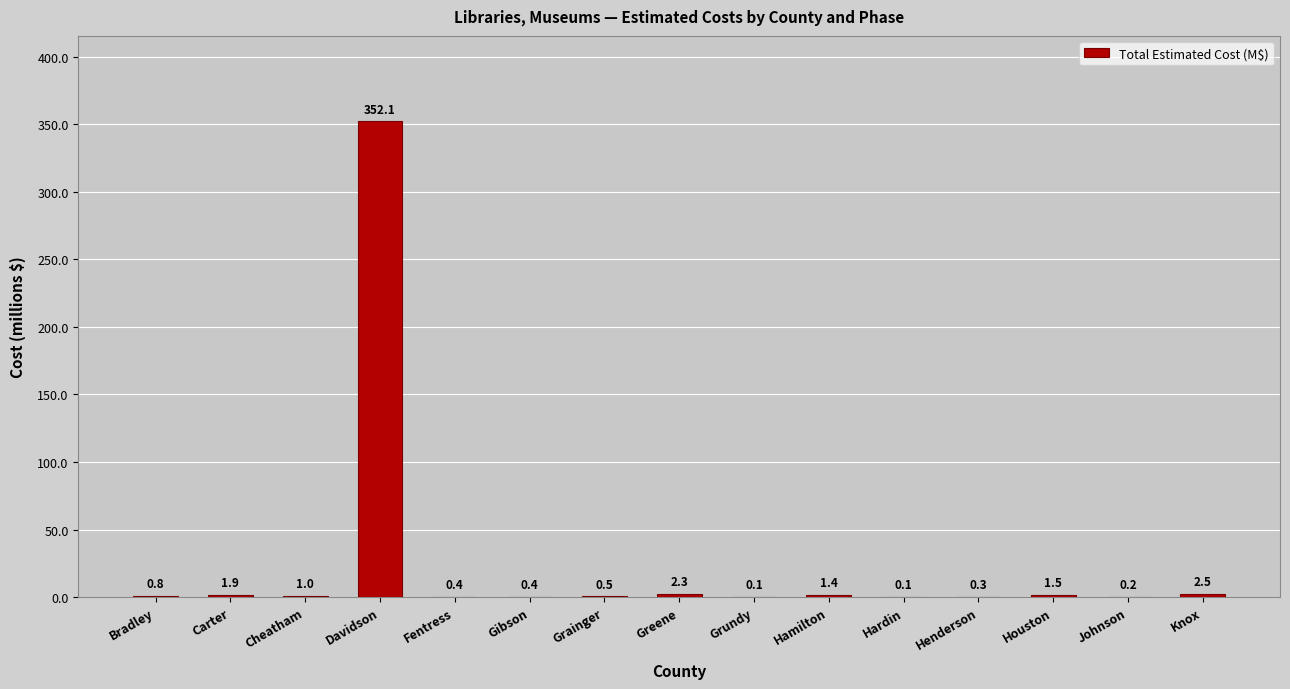

What is the difference between the values at Gibson and Johnson?

0.2